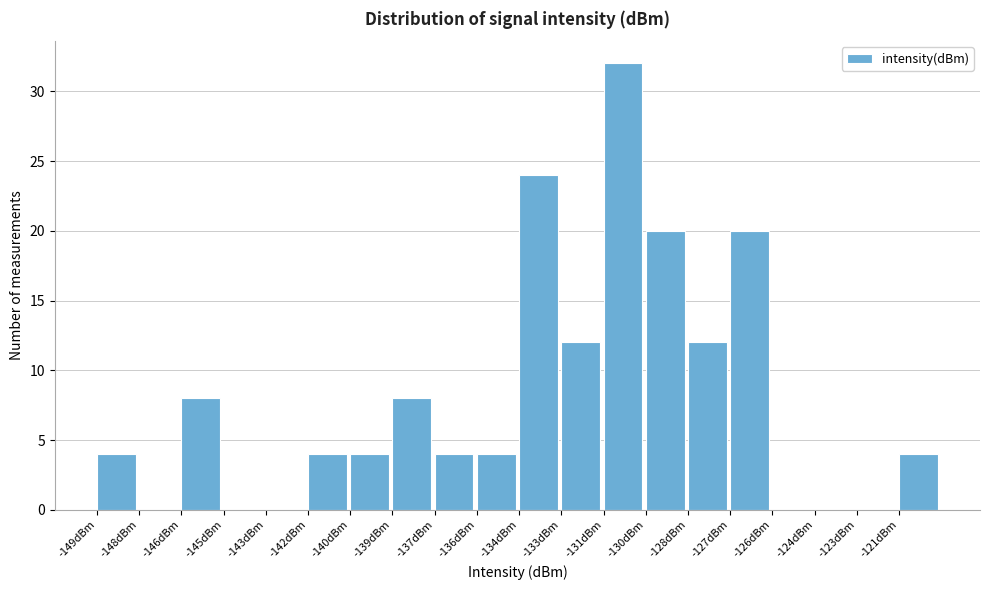

Reading right to left, what are all the values shown in this chart?

-121dBm=4	-123dBm=0	-124dBm=0	-126dBm=0	-127dBm=20	-128dBm=12	-130dBm=20	-131dBm=32	-133dBm=12	-134dBm=24	-136dBm=4	-137dBm=4	-139dBm=8	-140dBm=4	-142dBm=4	-143dBm=0	-145dBm=0	-146dBm=8	-148dBm=0	-149dBm=4